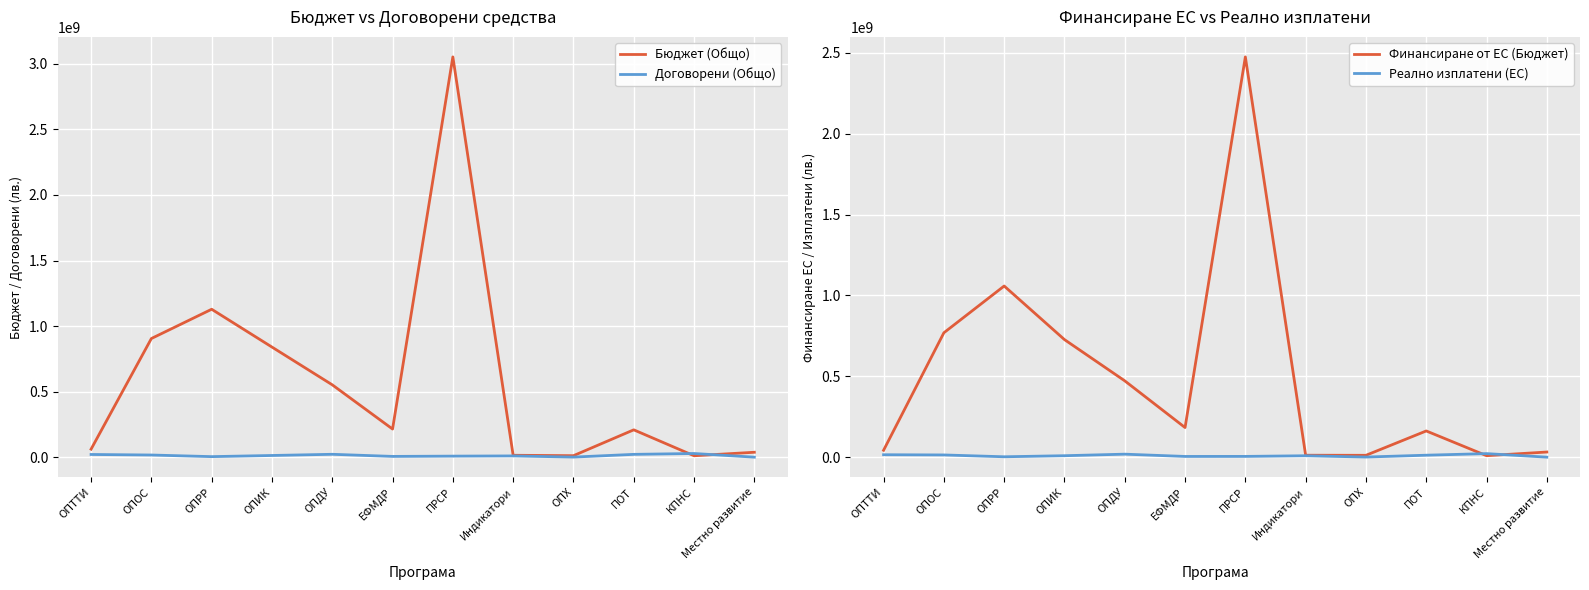

Reading left to right, transcribe all the data shown in this chart.

Бюджет (Общо): 61926152.1	905281731.8	1128432709.4	840156402.6	552450882.8	215344710.8	3051955579.4	15436413.2	12331208.7	209389938.3	11764706.0	38358055.2
Договорени (Общо): 21514601.5	17414208.8	5062873.8	13848294.5	22884227.1	6766682.9	8919214.9	10502360.7	1549039.0	22372058.2	28947904.5	976567.5
Финансиране от ЕС (Бюджет): 43495159.6	769445269.2	1058385187.9	727274940.4	472433702.3	183837674.4	2473981337.8	12869727.9	12331208.7	162855769.7	10000000.0	32604347.1
Реално изплатени (ЕС): 15854164.4	14566023.1	3269067.8	9852219.9	19376701.5	5333497.8	5546244.9	9599801.6	1543262.3	13000812.0	22774478.4	830082.4